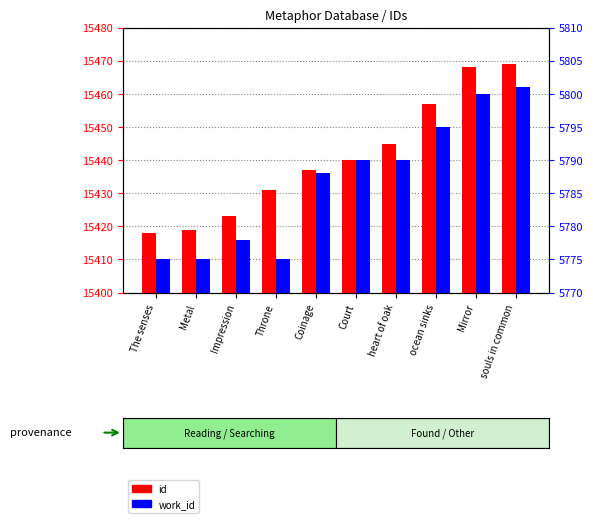

Rank the series at souls in common from lowest to highest value.

work_id, id